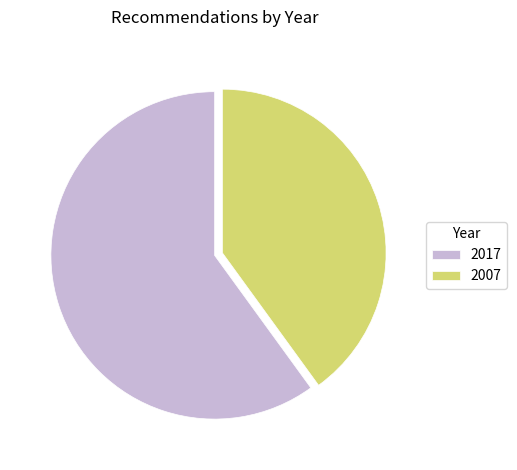

What is the largest slice in the pie chart?

2017